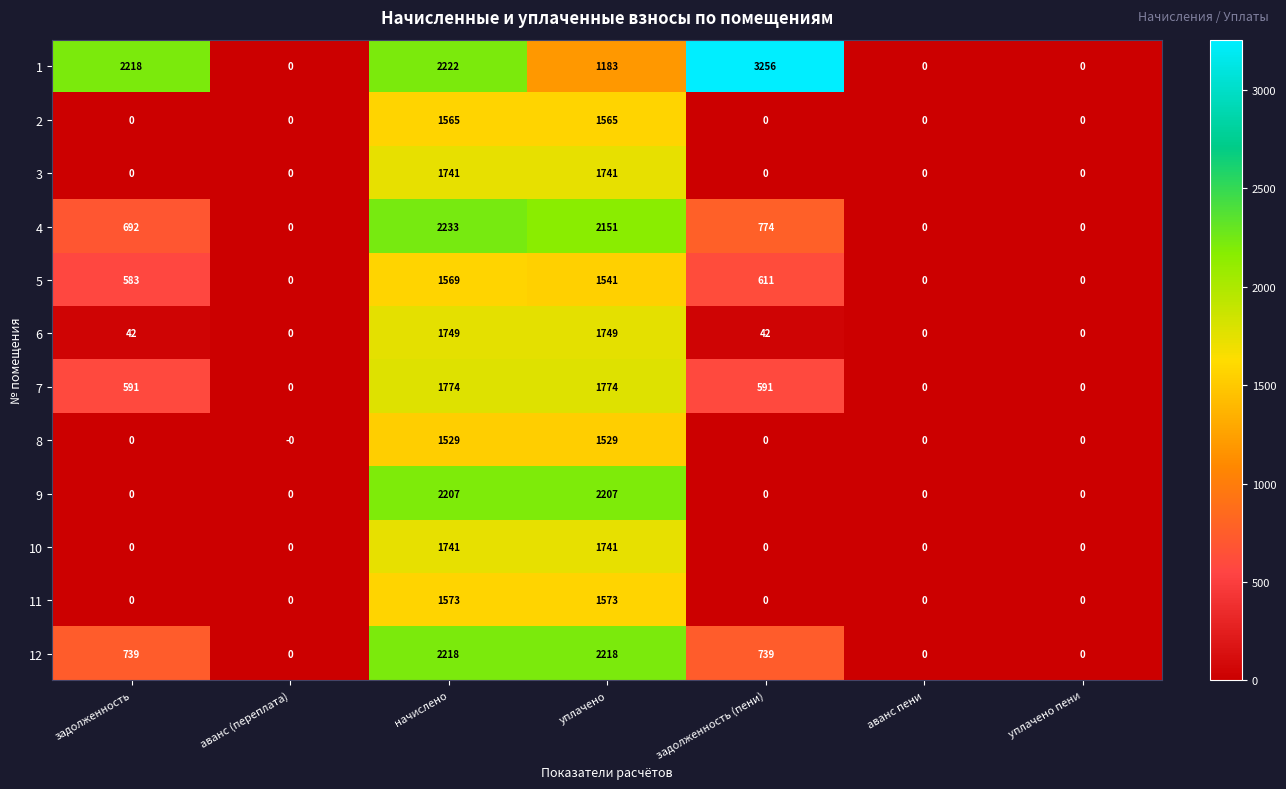

At how many categories does at least one series exceed 1082?

4